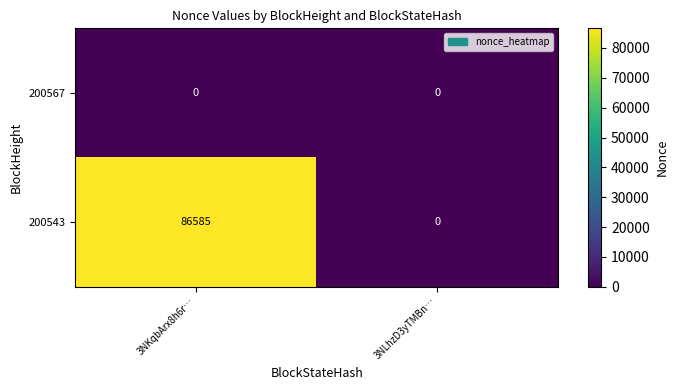

At how many categories does at least one series exceed 45489?

1